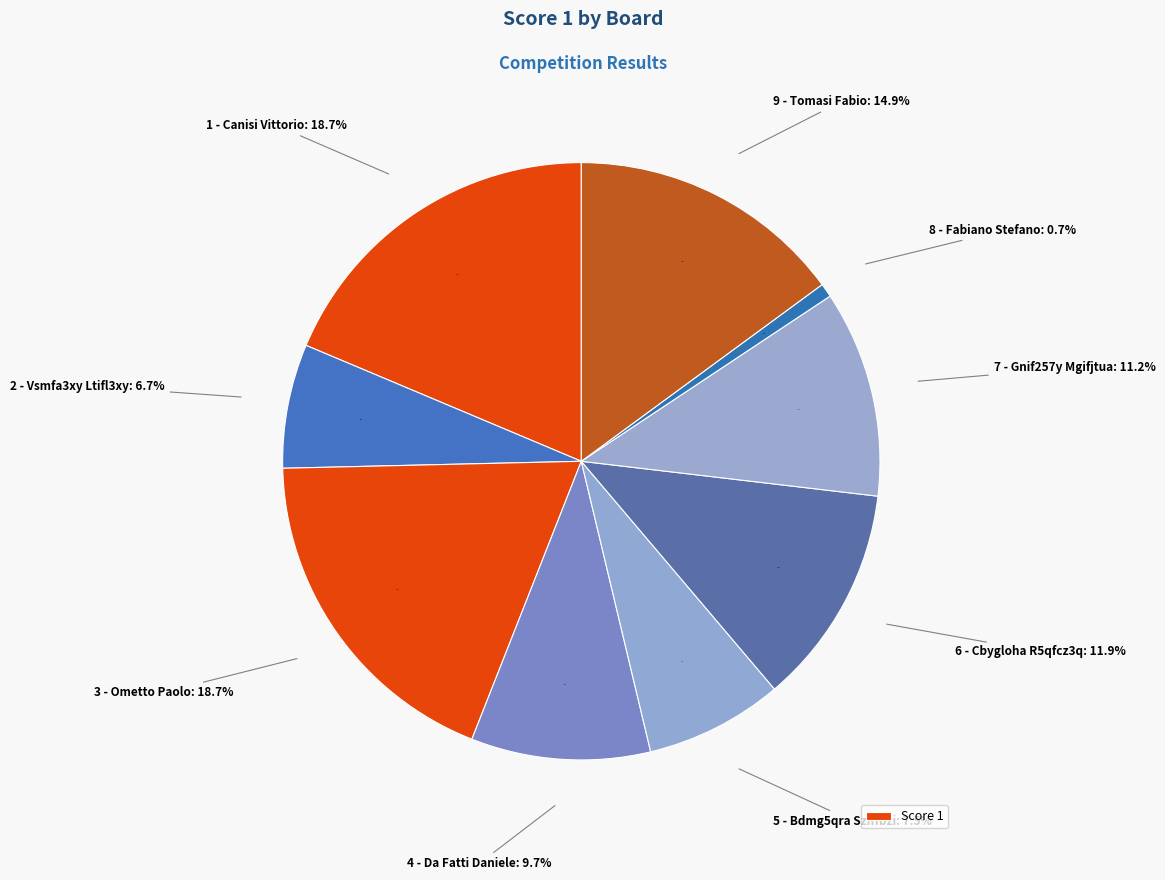

What percentage do 2 - Vsmfa3xy Ltifl3xy and 5 - Bdmg5qra Sziffbzi together represent?

14.2%